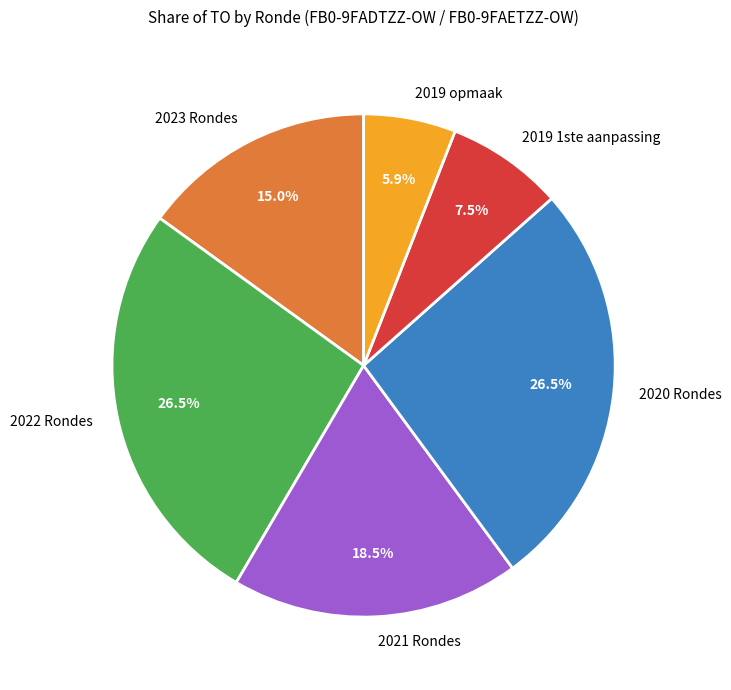

Which has a higher value, 2023 Rondes or 2019 opmaak?

2023 Rondes